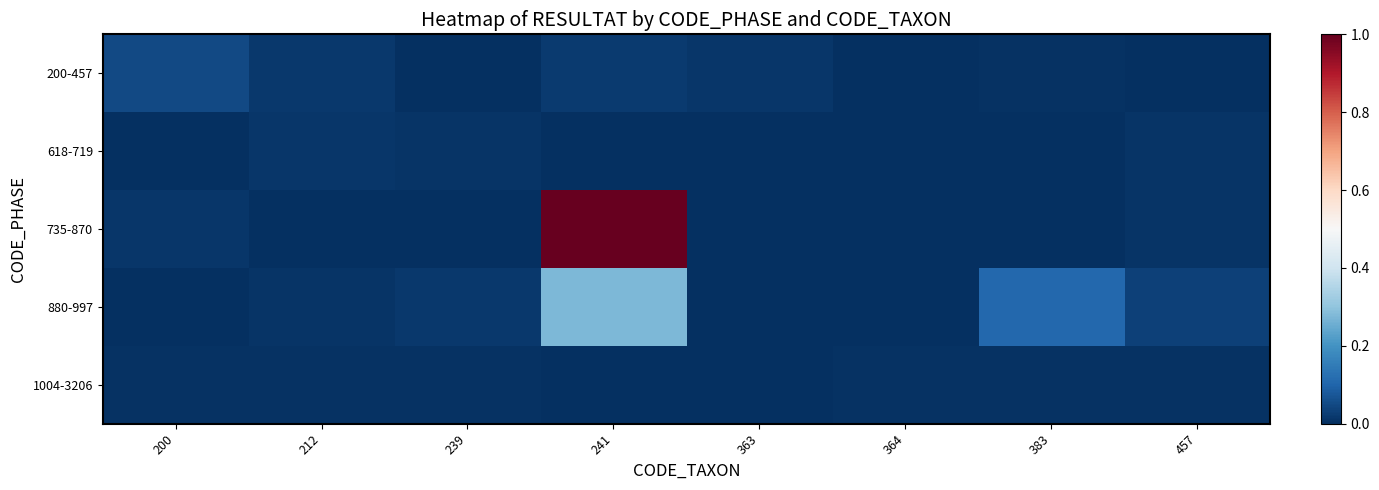

Rank the series by their maximum value, from highest to lowest.

735-870, 880-997, 200-457, 618-719, 1004-3206